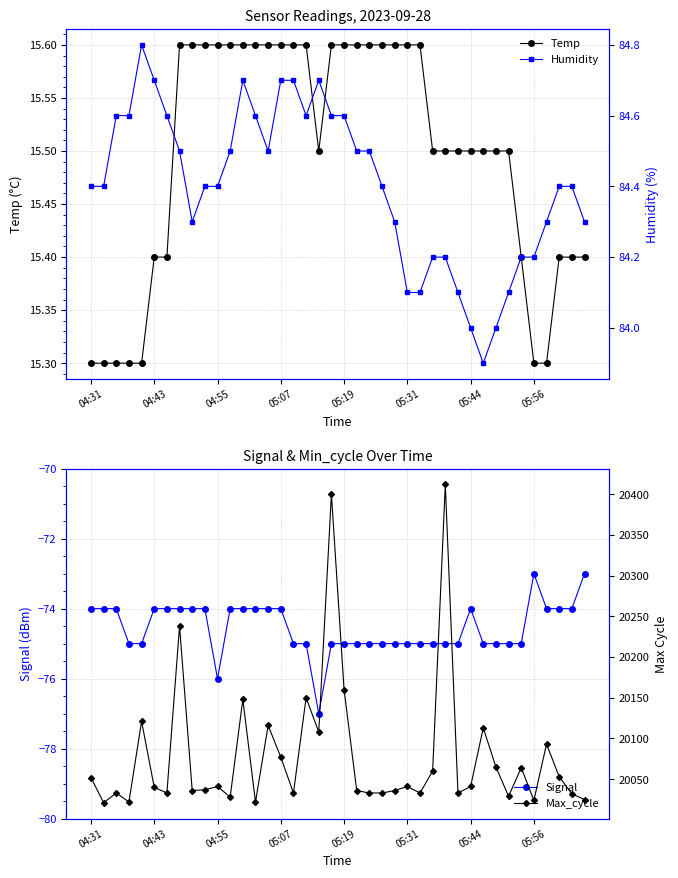

True or false: Temp and Signal cross at least once.

False